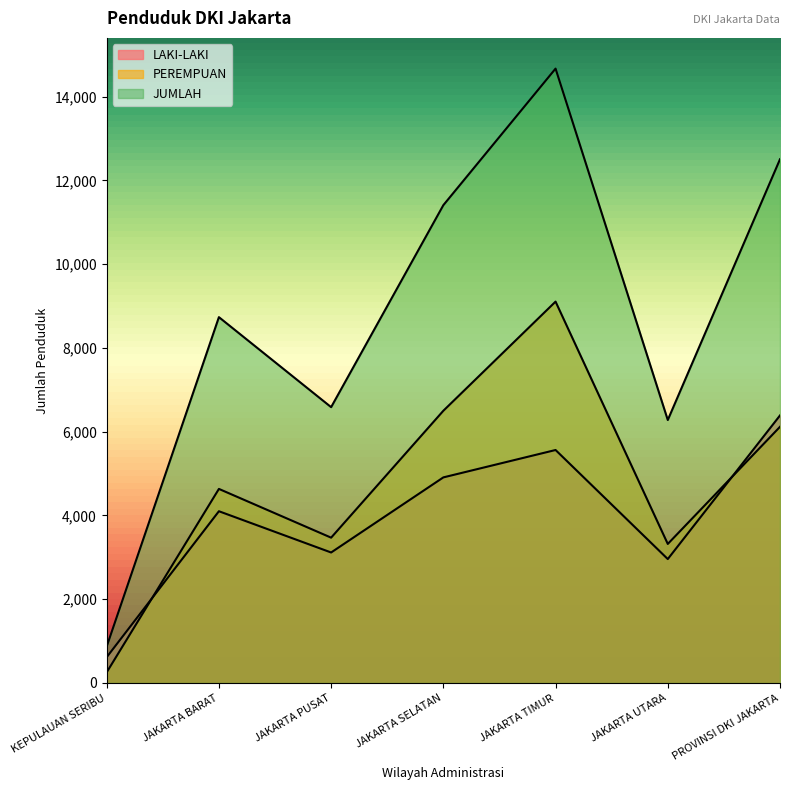

In PEREMPUAN, how many points are lower than both neighbors (excluding endpoints)?

2